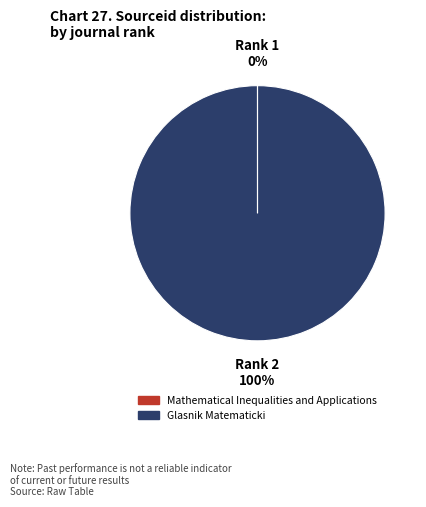

To the nearest percent, what is the difference between the largest and smallest slice percentages?

100%